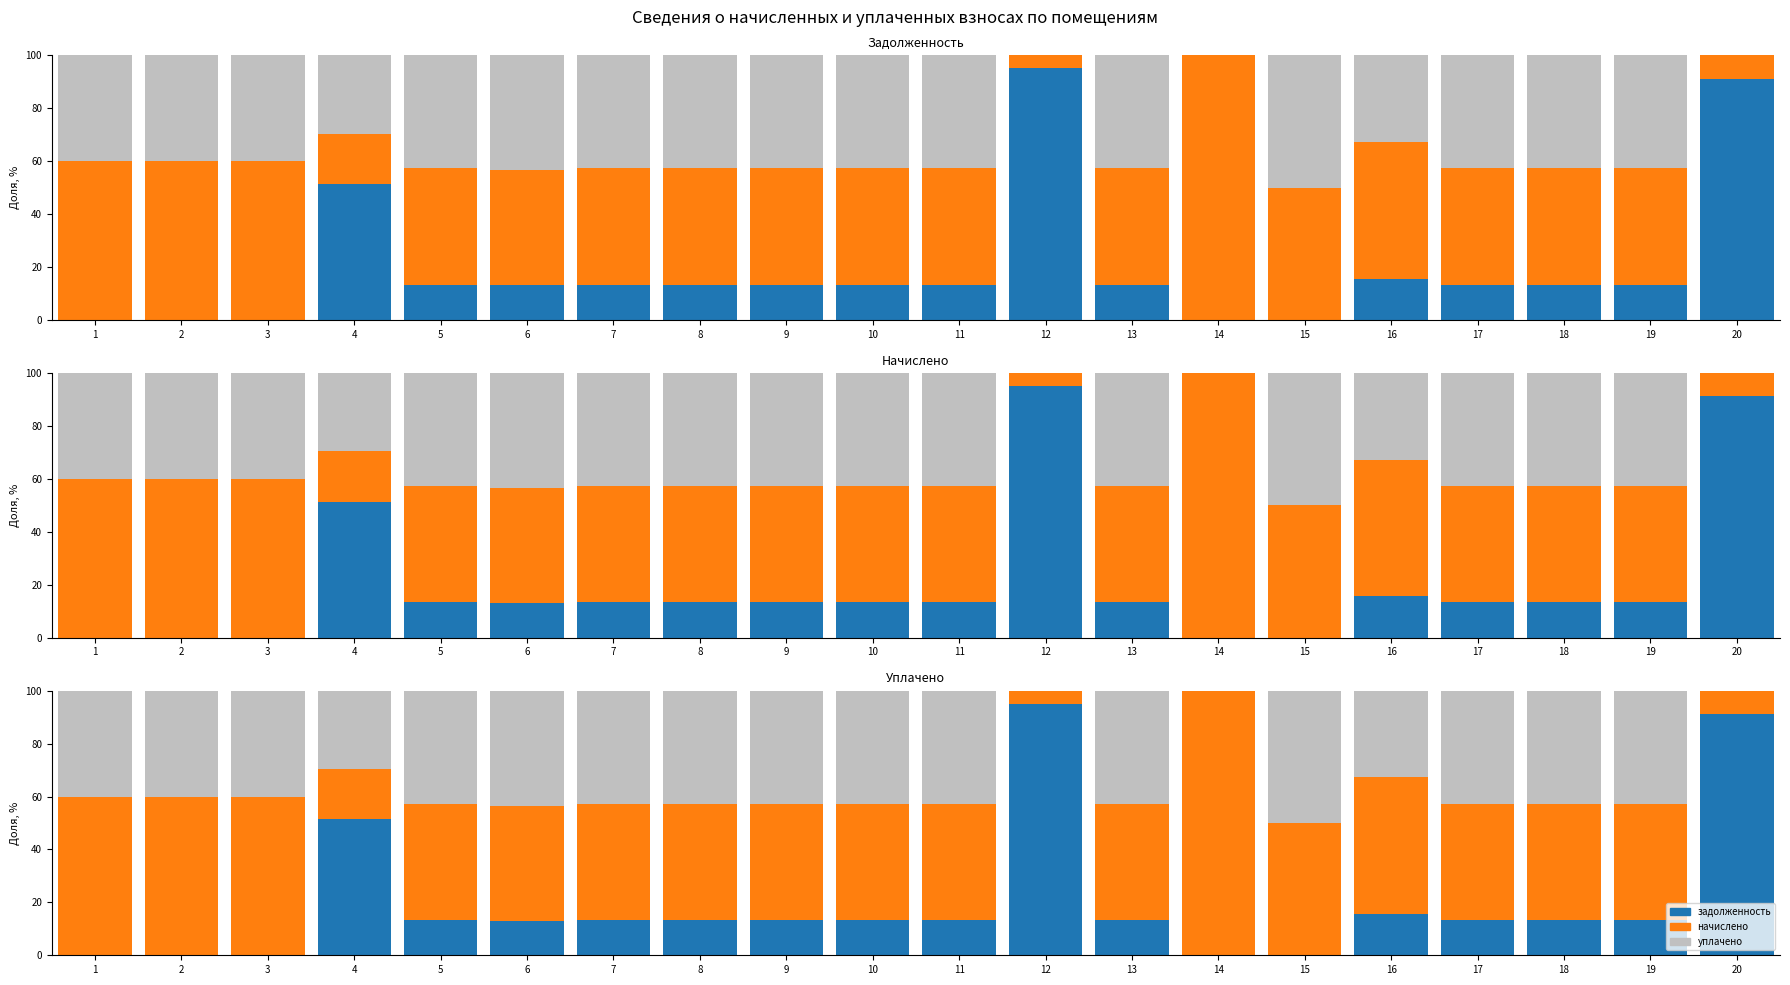

At how many categories does at least one series exceed 71?

3